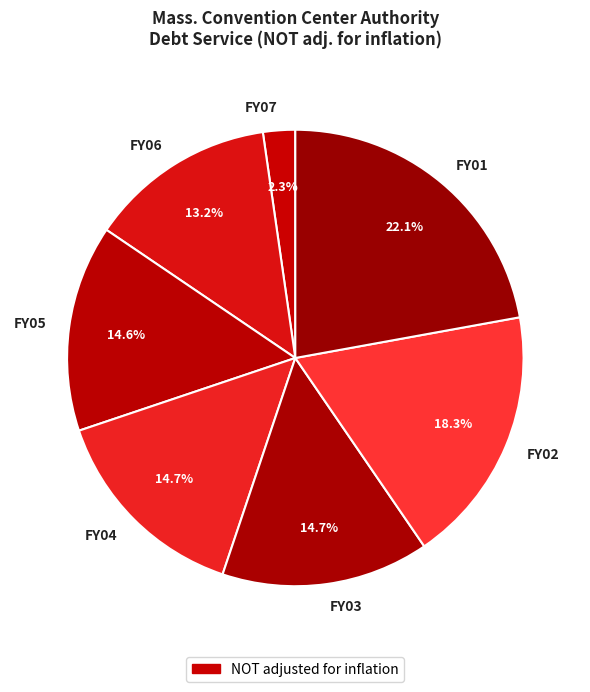

Between FY03 and FY06, which is larger?

FY03